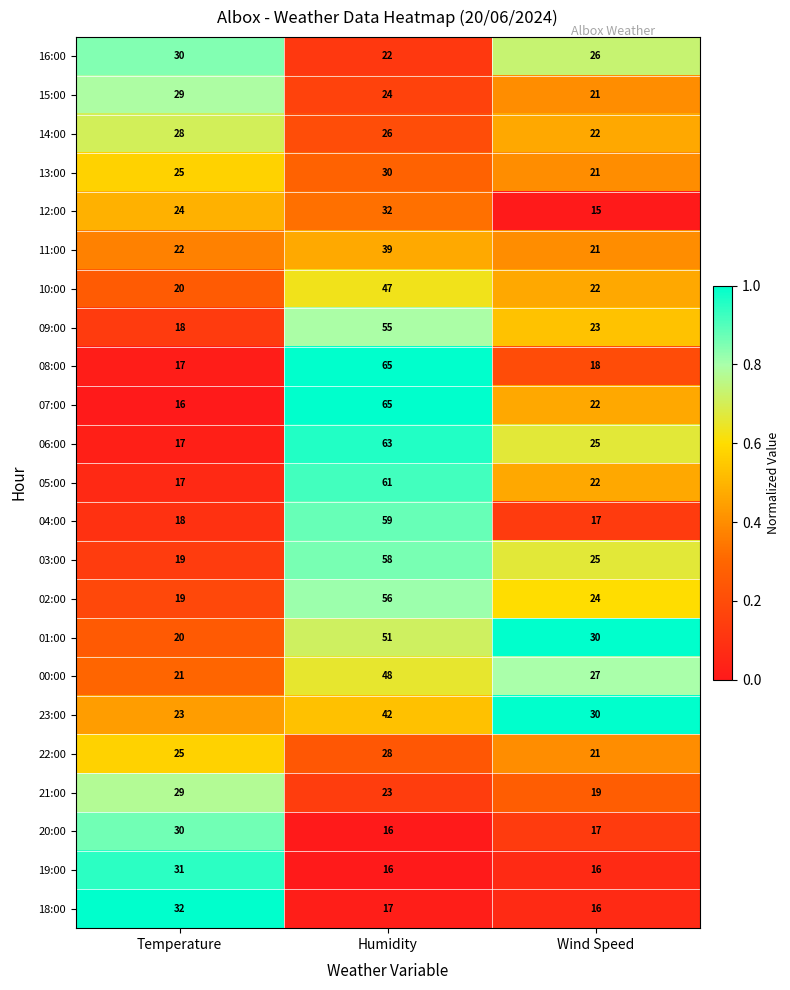

What is the minimum value shown in the chart?

15